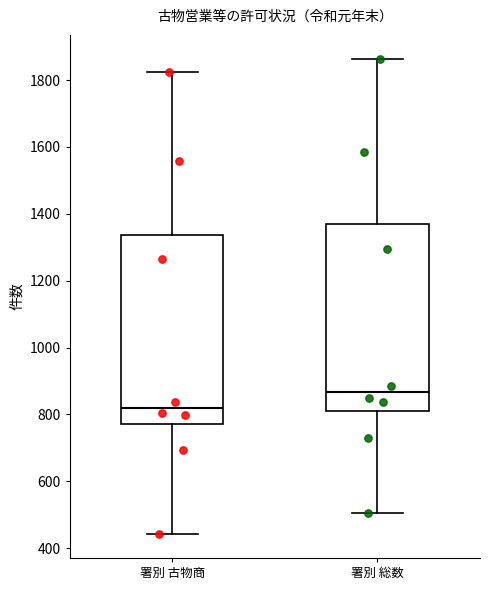

Reading left to right, read every box against the y-axis: the position of its median line, the range the box covers, and the ends of its whiskers. The values are not printed on the chart, so give them approximately, as read against the axis.

署別 古物商: median 820, box 780 to 1340, whiskers 440 to 1820
署別 総数: median 860, box 800 to 1360, whiskers 500 to 1860